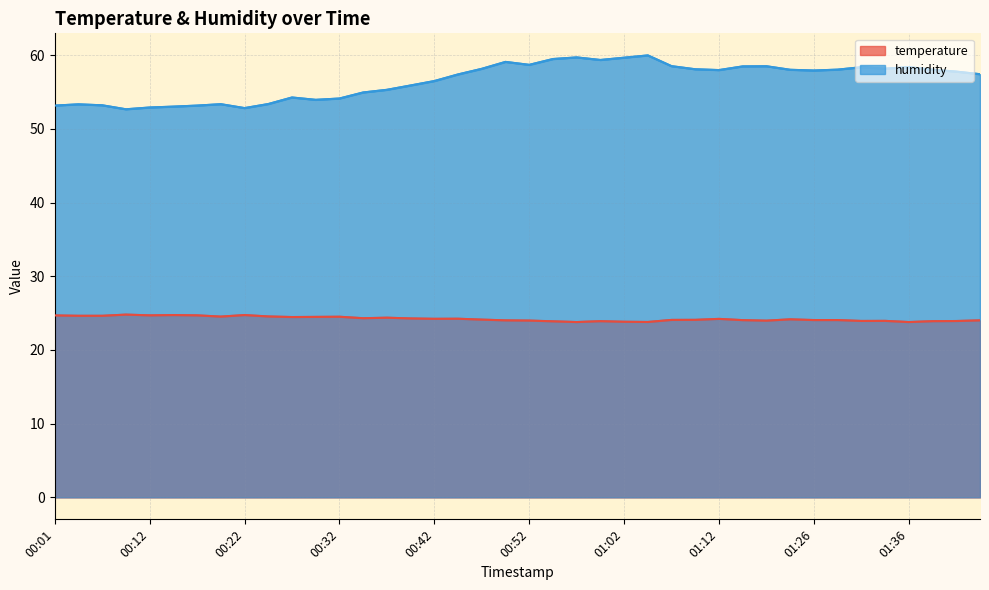

What is the smallest value displayed?

23.8